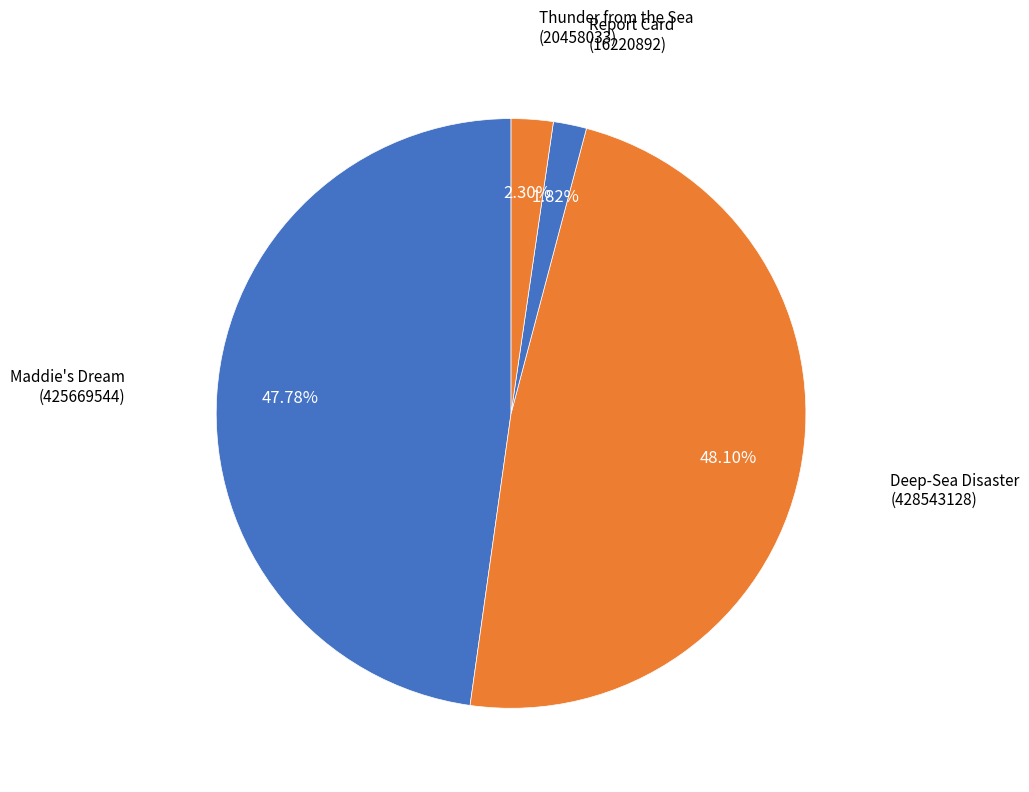

How many slices are in this pie chart?

4